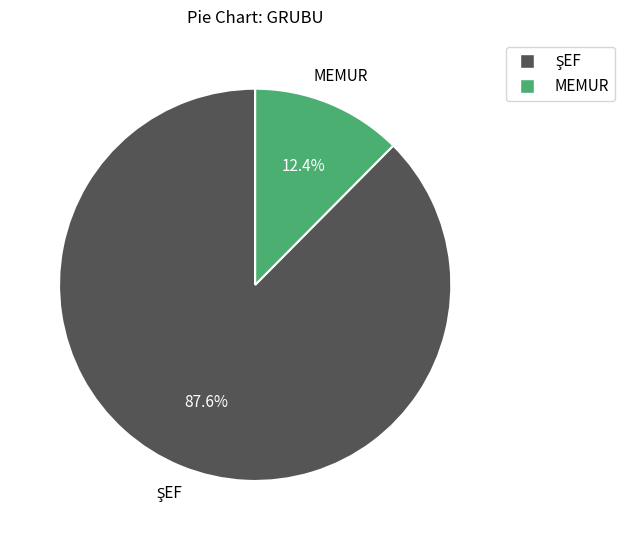

Does any single category account for the majority?

Yes